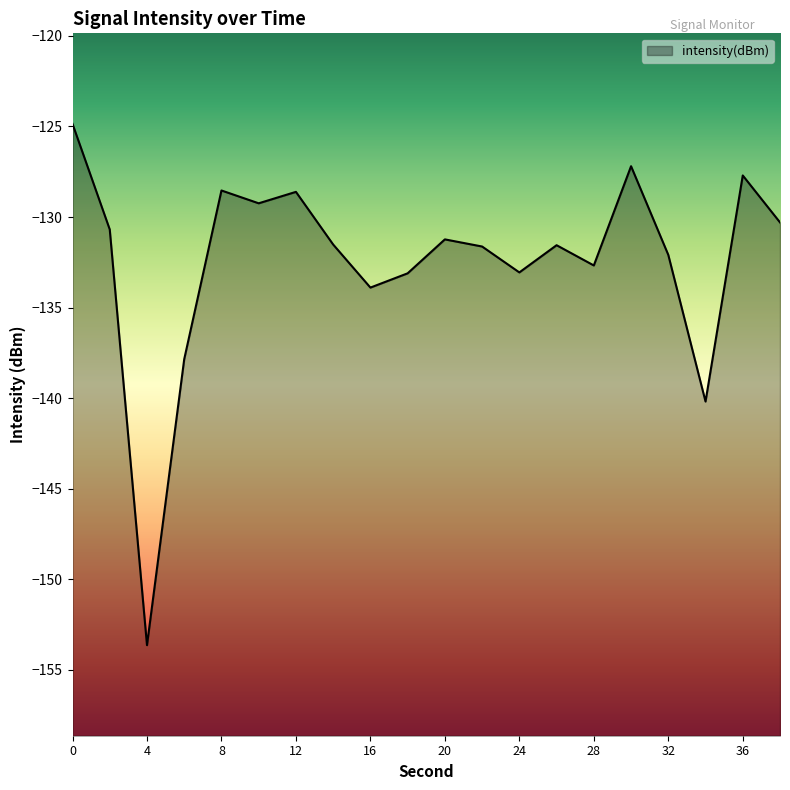

What is the value of the 16th point from the left?

-127.2